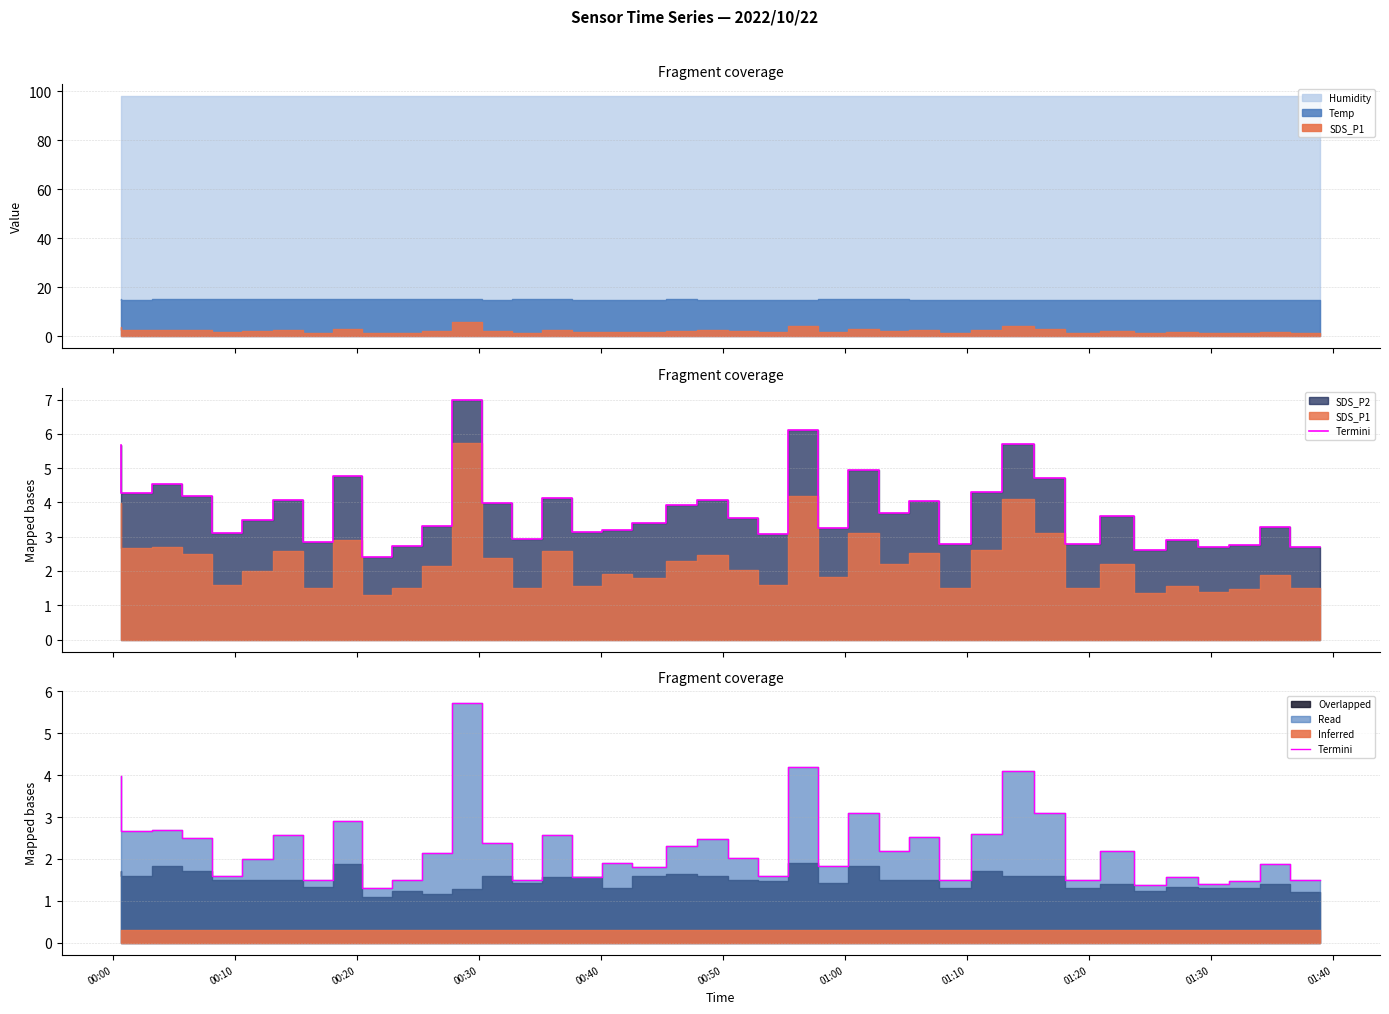

What is the difference between the second highest and minimum values?

2.9